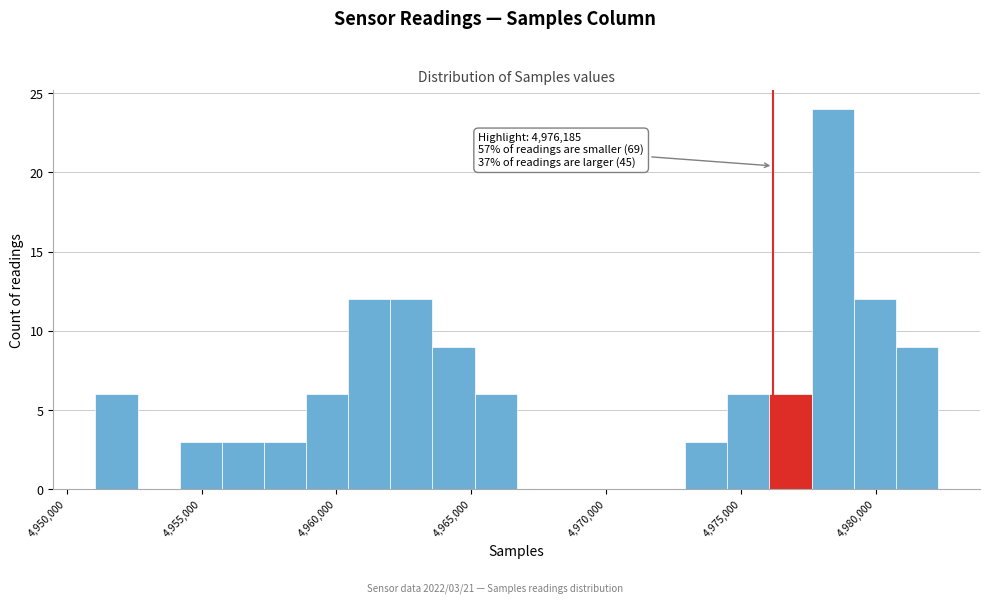

Read against the x-axis, roughly where is the centre of the tallest bar?

4978500